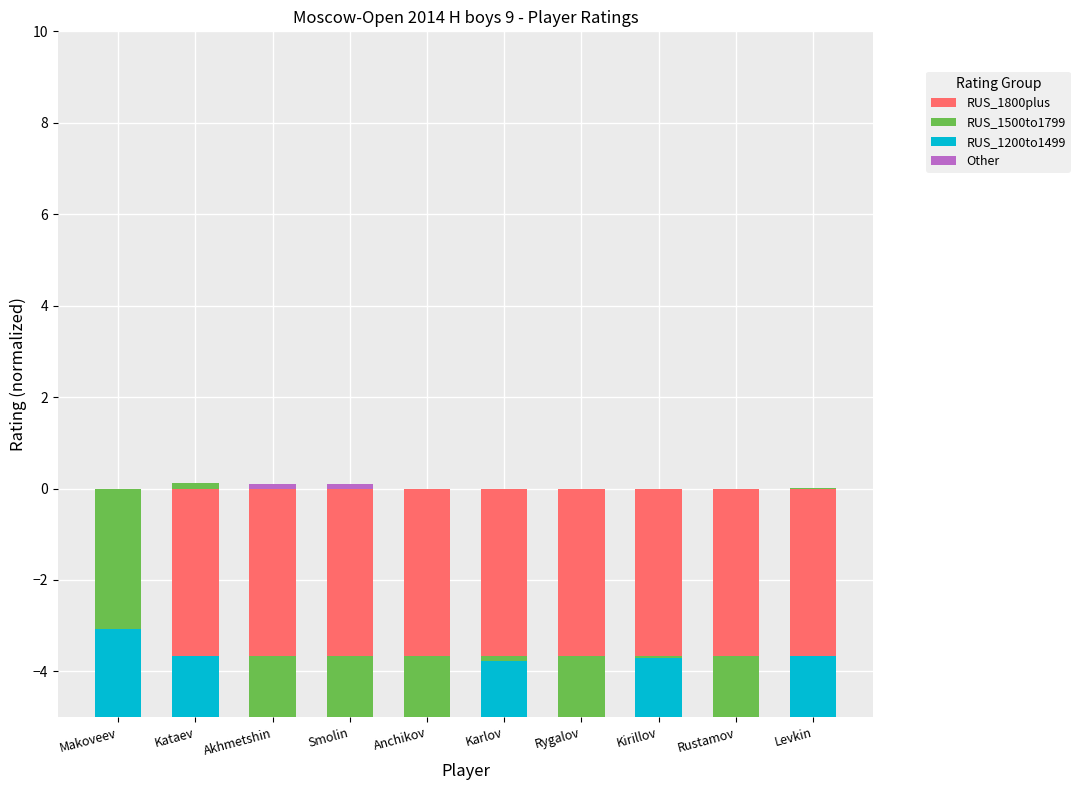

At which category is the sum across all series the highest?

Kataev